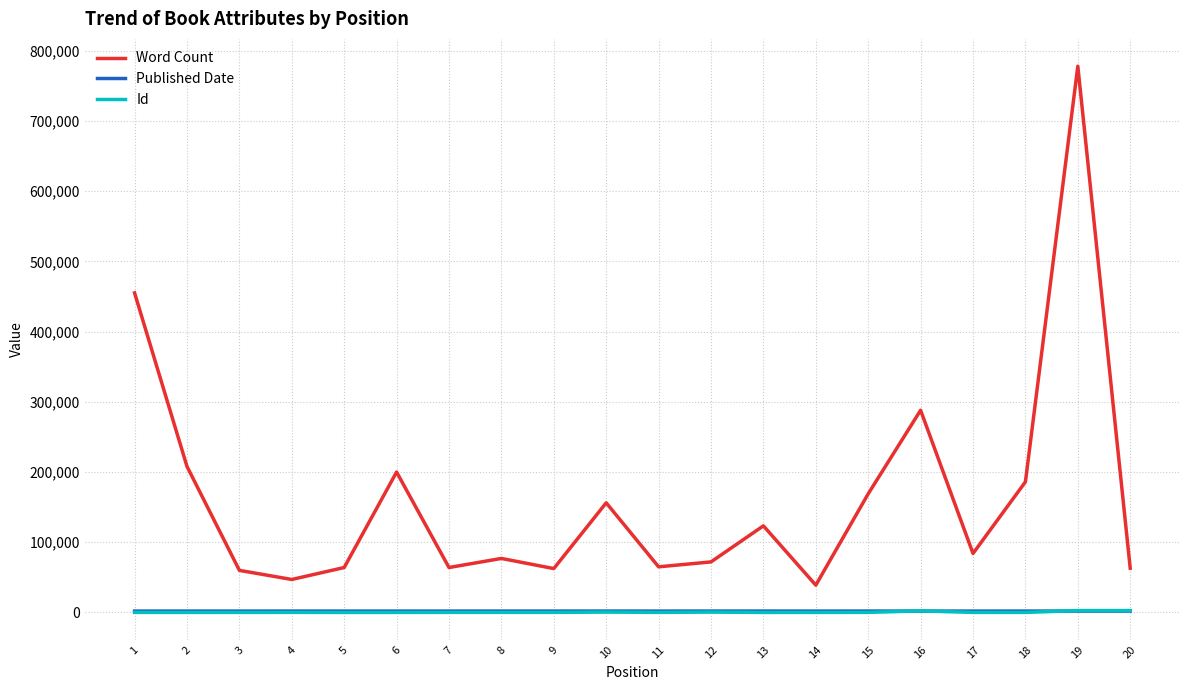

What is the maximum value shown in the chart?

778045